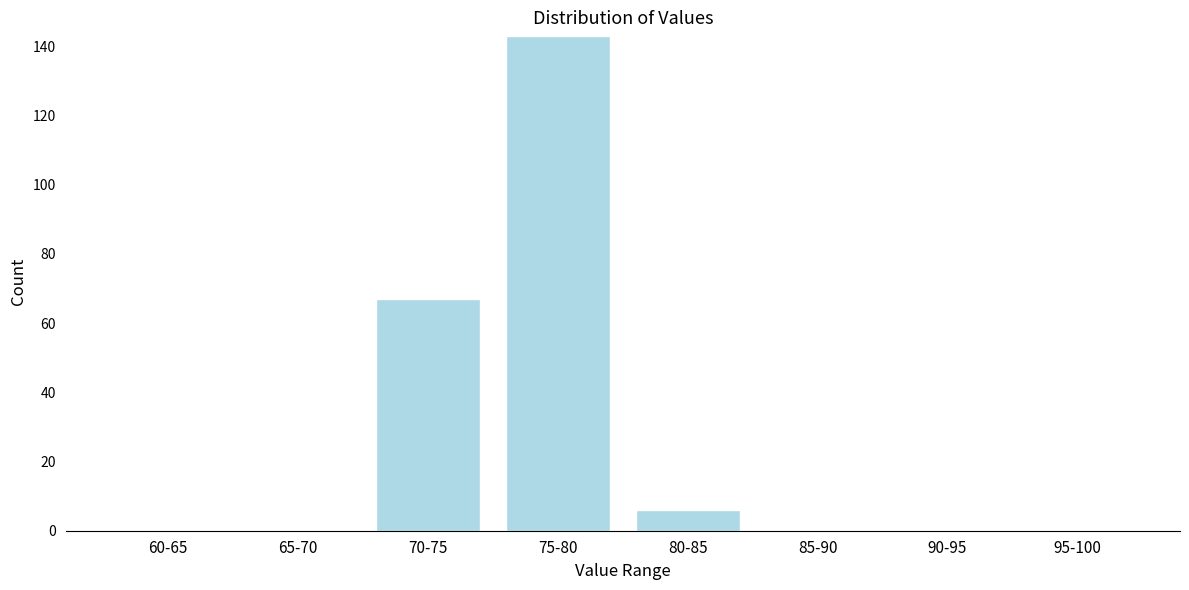

Reading left to right, list all the values displayed in this chart.

60-65=0	65-70=0	70-75=67	75-80=143	80-85=6	85-90=0	90-95=0	95-100=0